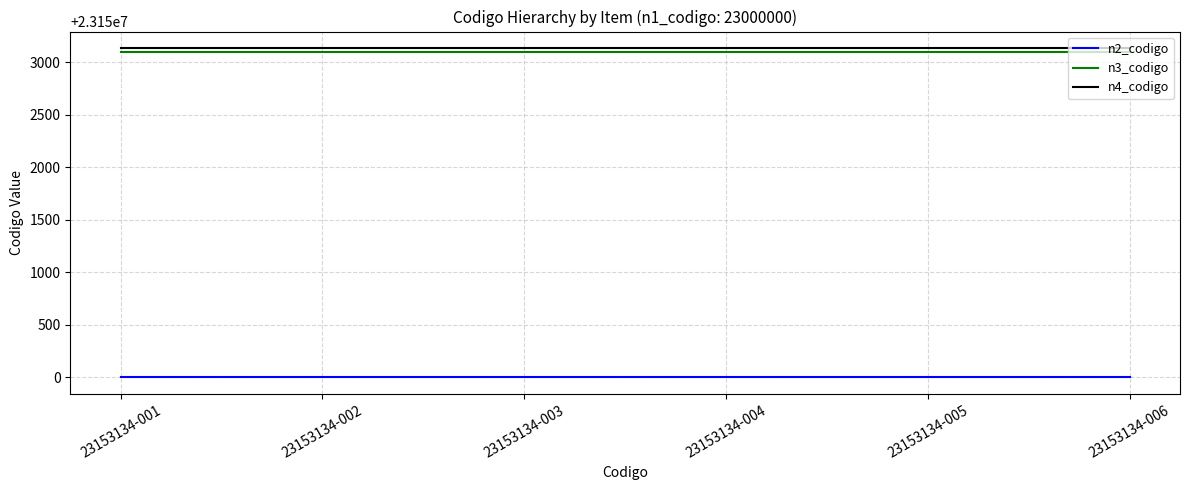

At how many categories does at least one series exceed 23151773?

6